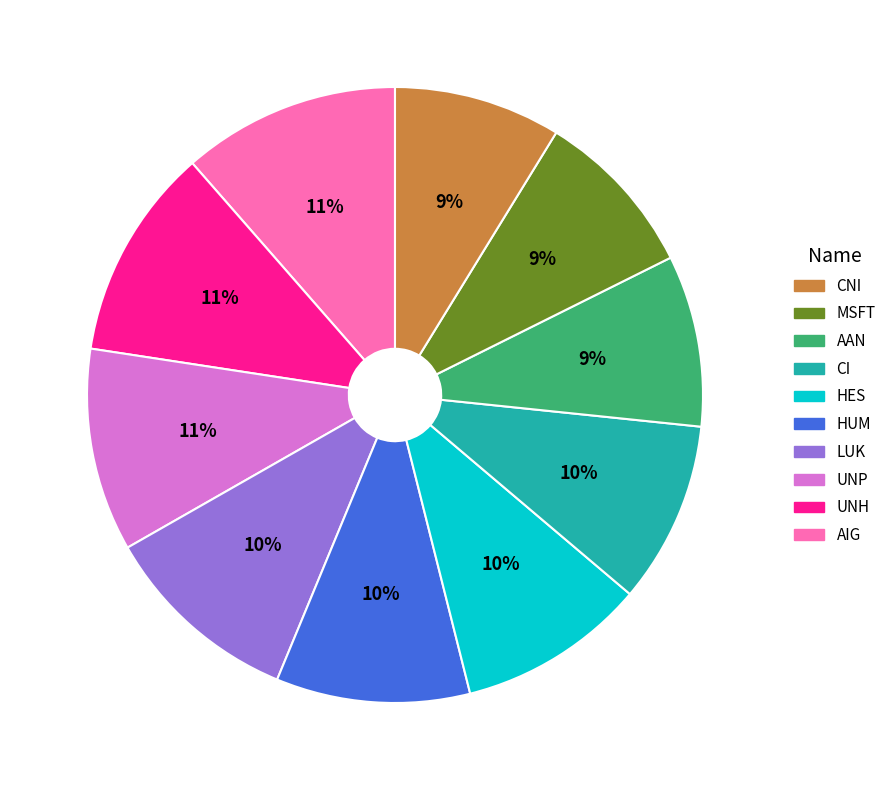

Does any single category account for the majority?

No